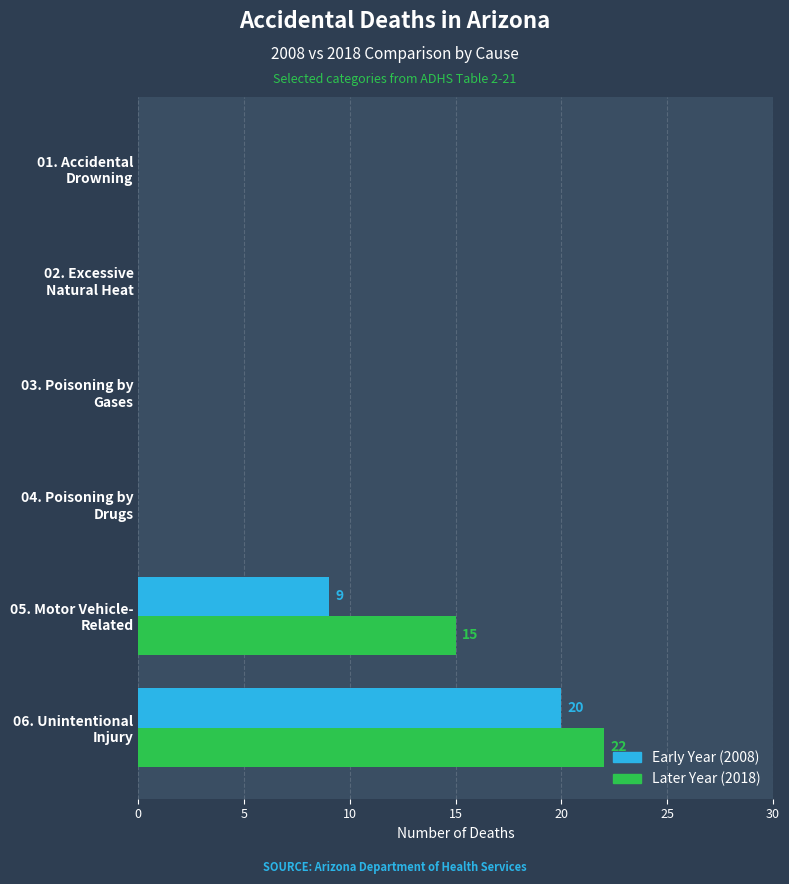

What is the greatest value displayed?

22